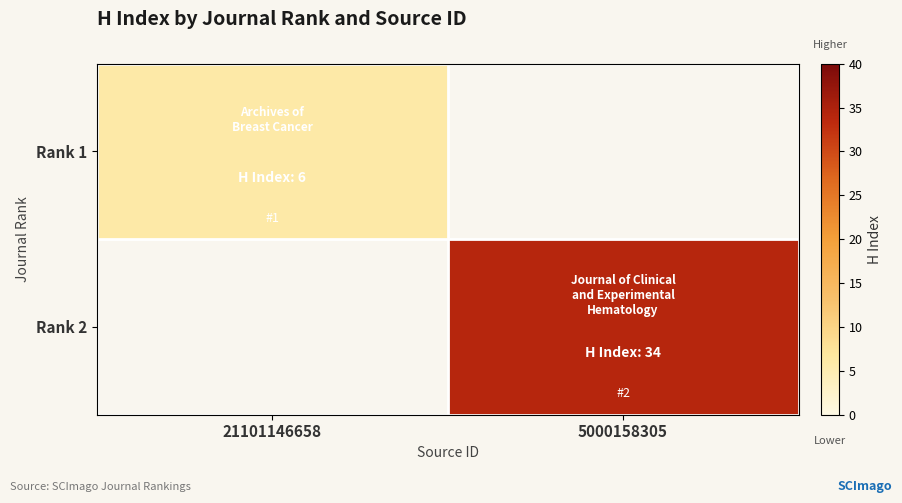

The value of Rank 2 at 5000158305 is 44.3. True or false?

False